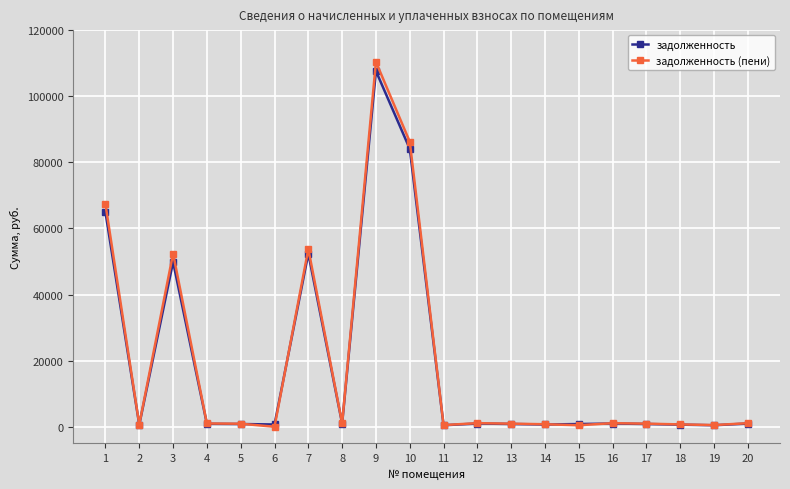

What is the value of the задолженность point at the 3rd from the left?

49861.2